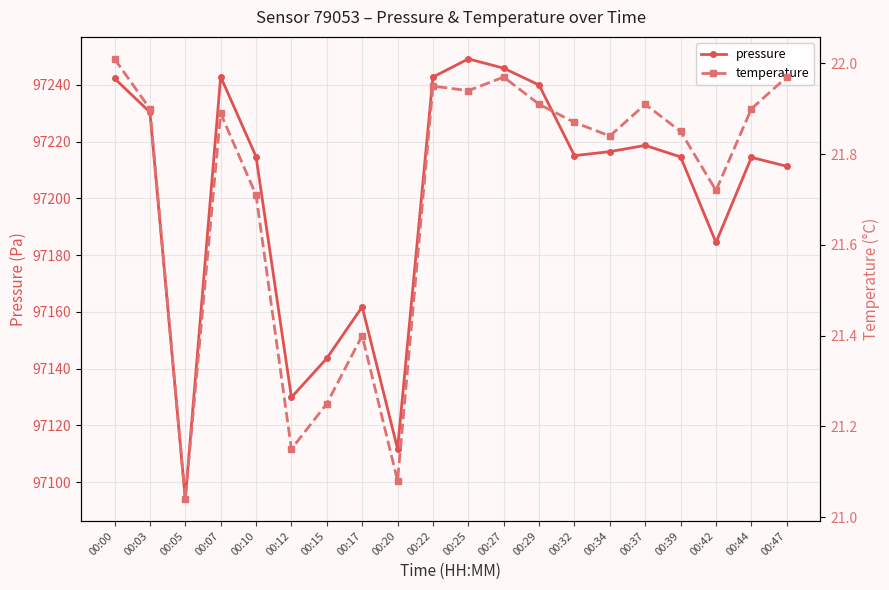

What is the value of the pressure point at the 2nd from the left?

97230.4